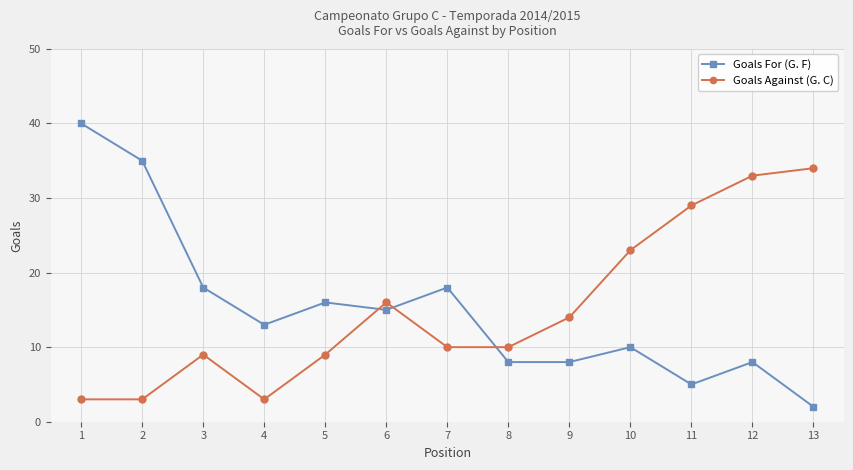

At which category is the sum across all series the highest?

1